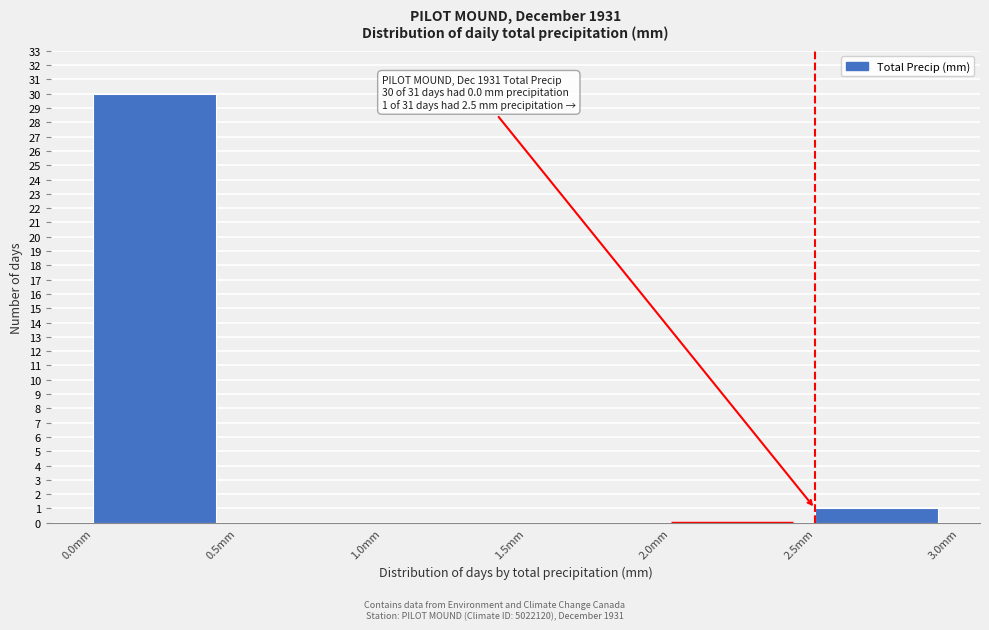

Over which range of the x-axis is the bar tallest?

0.0 to 0.5